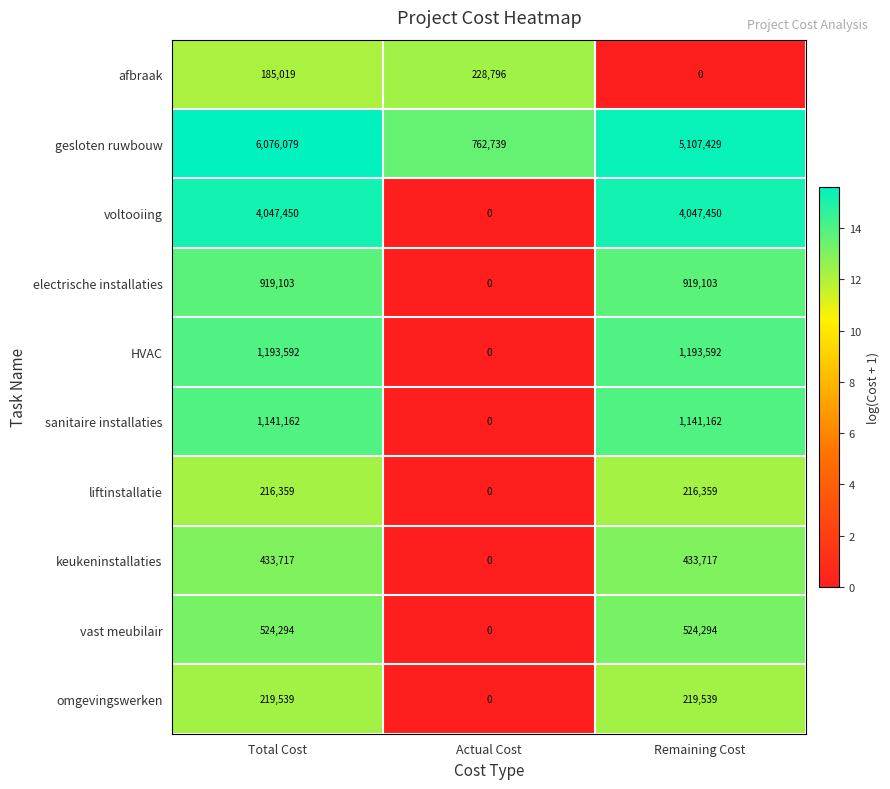

Which series has the largest range (max minus min)?

gesloten ruwbouw